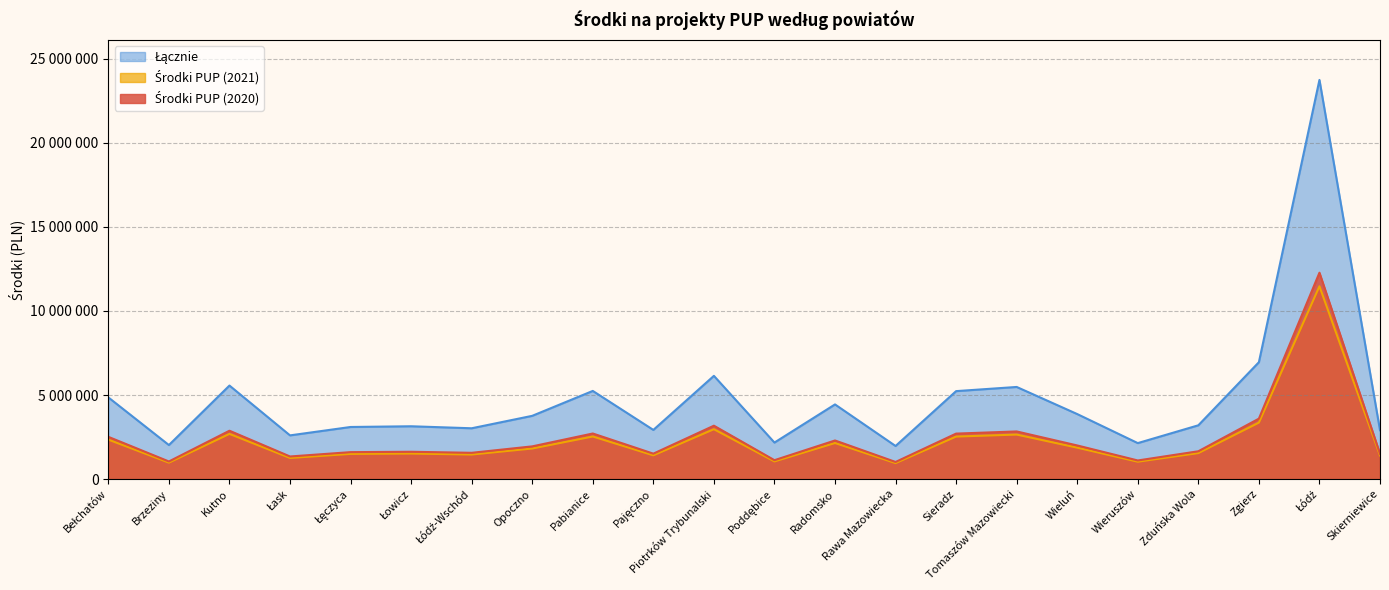

Between Zduńska Wola and Łowicz, which is larger?

Zduńska Wola